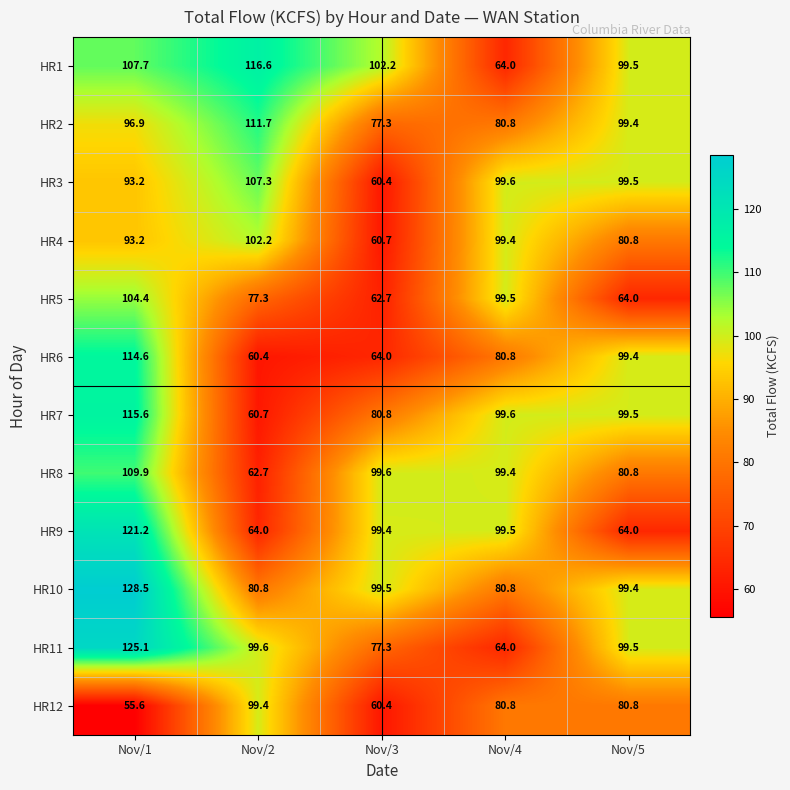

What is the difference between the maximum and second lowest values in the HR11 series?

47.8